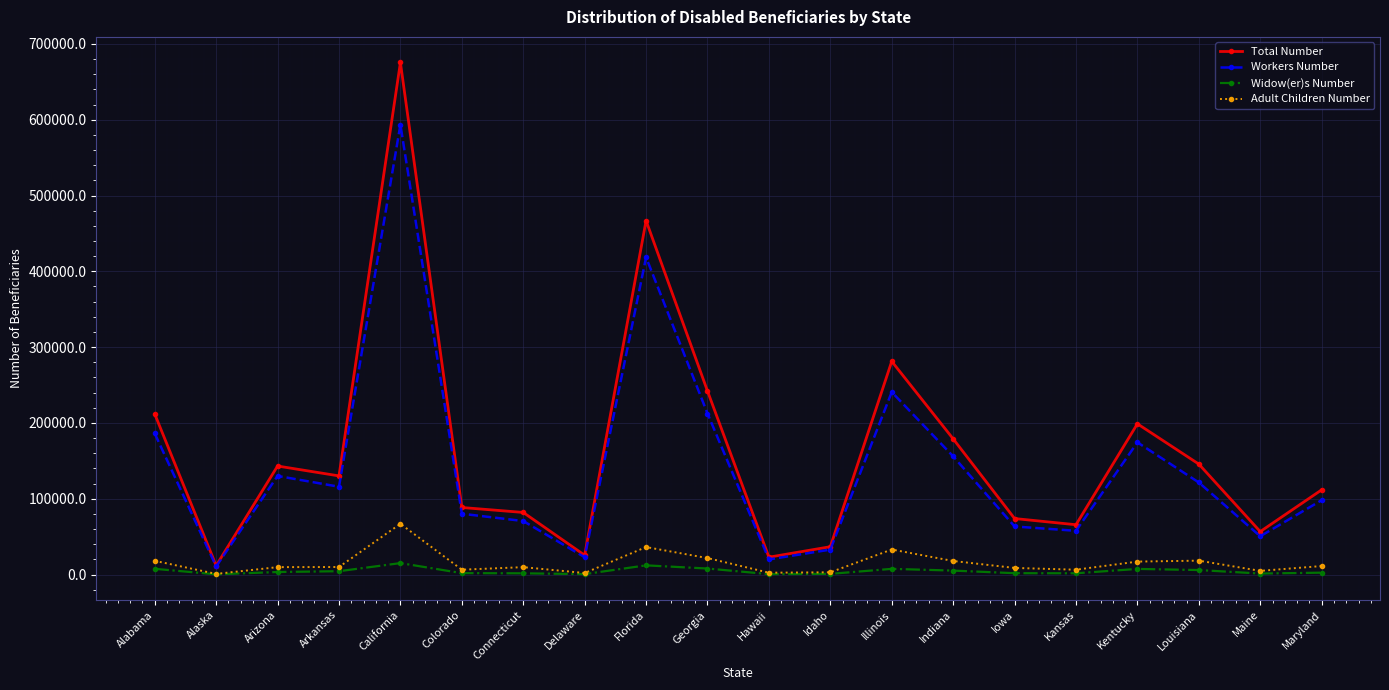

In Total Number, how many points are higher than both neighbors (excluding endpoints)?

5